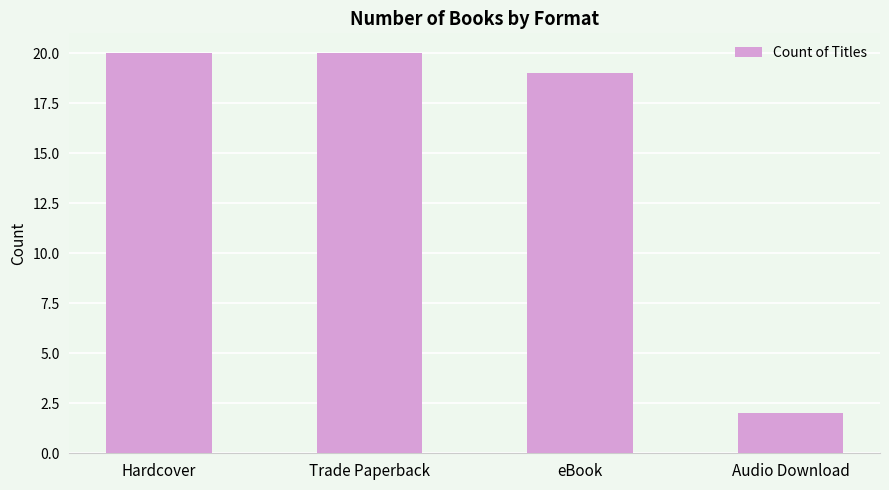

What is the label of the 3rd bar from the right?

Trade Paperback